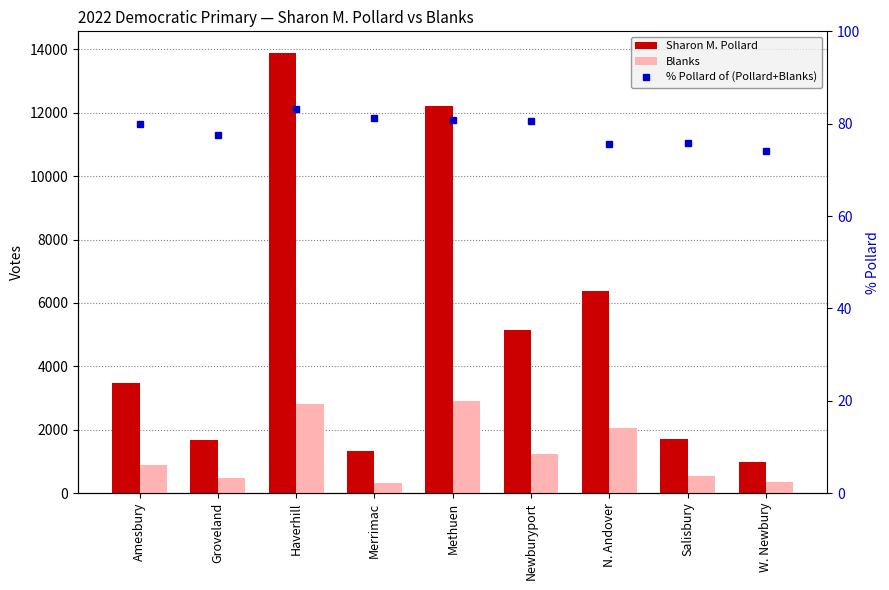

At Methuen, list the series in order from largest to smallest.

Sharon M. Pollard, Blanks, % Pollard of (Pollard+Blanks)